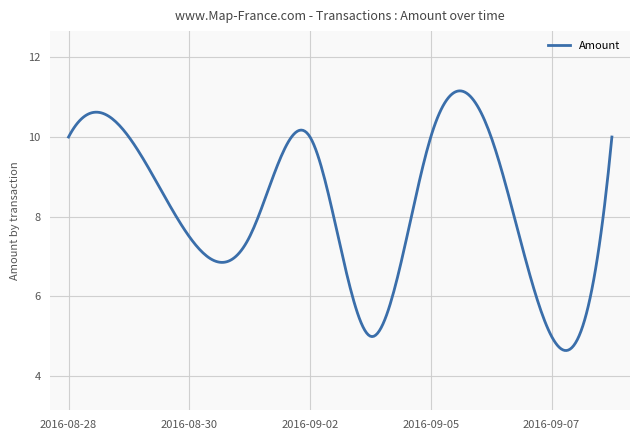

What is the maximum value shown in the chart?

11.2